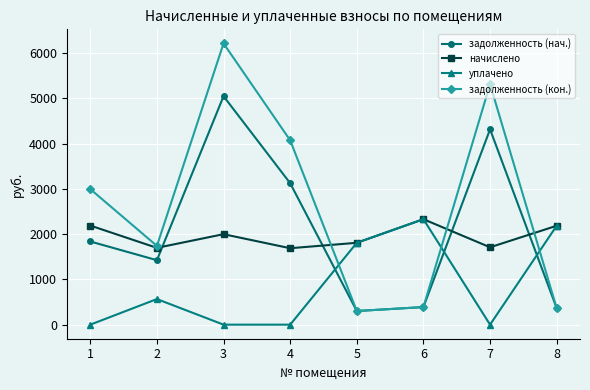

At which category does задолженность (нач.) reach its first local peak?

3